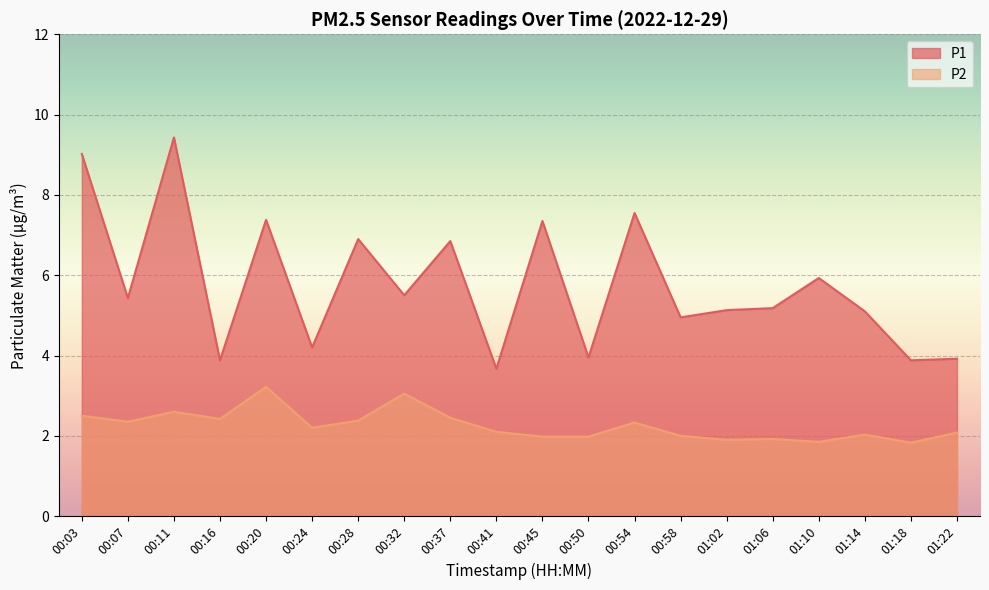

What is the average value of the P2 series?

2.3